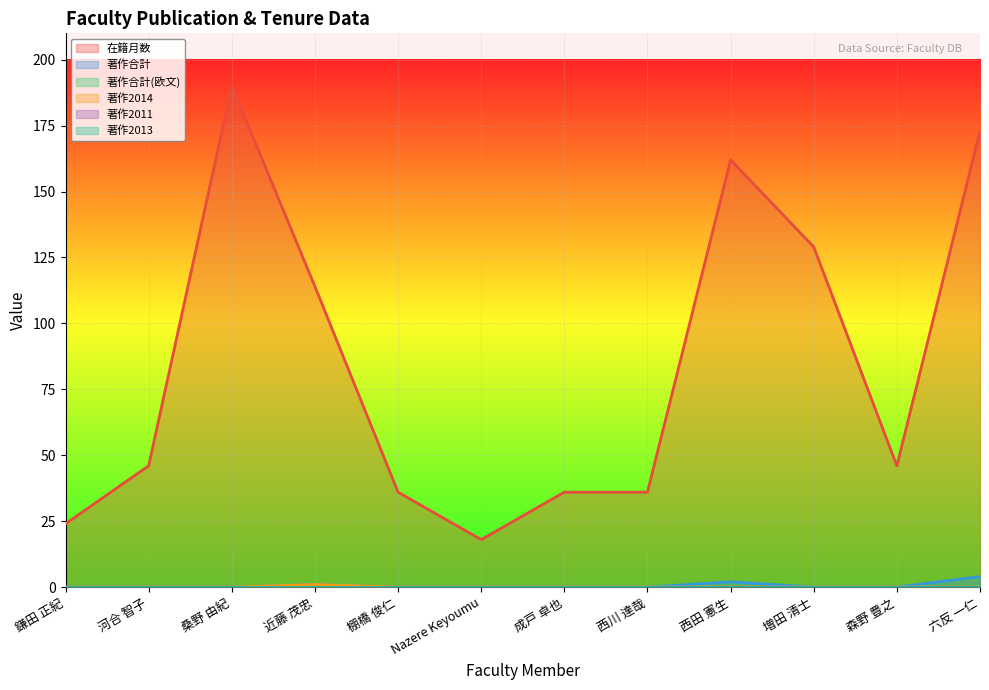

Reading left to right, extract all data points from this chart.

在籍月数: 24	46	190	114	36	18	36	36	162	129	46	173
著作合計: 0	0	0	1	0	0	0	0	2	0	0	4
著作2014: 0	0	0	1	0	0	0	0	0	0	0	0